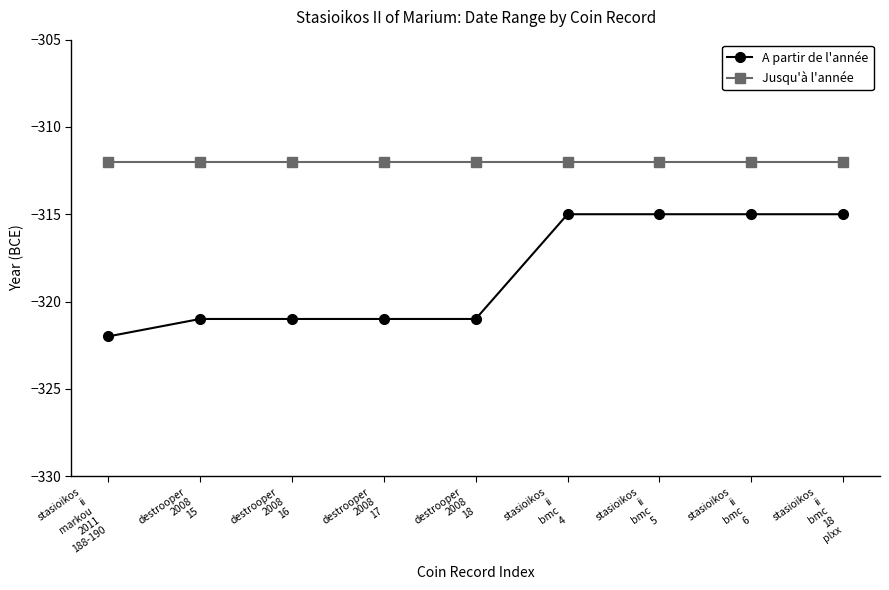

Count the number of categories in the chart.

9